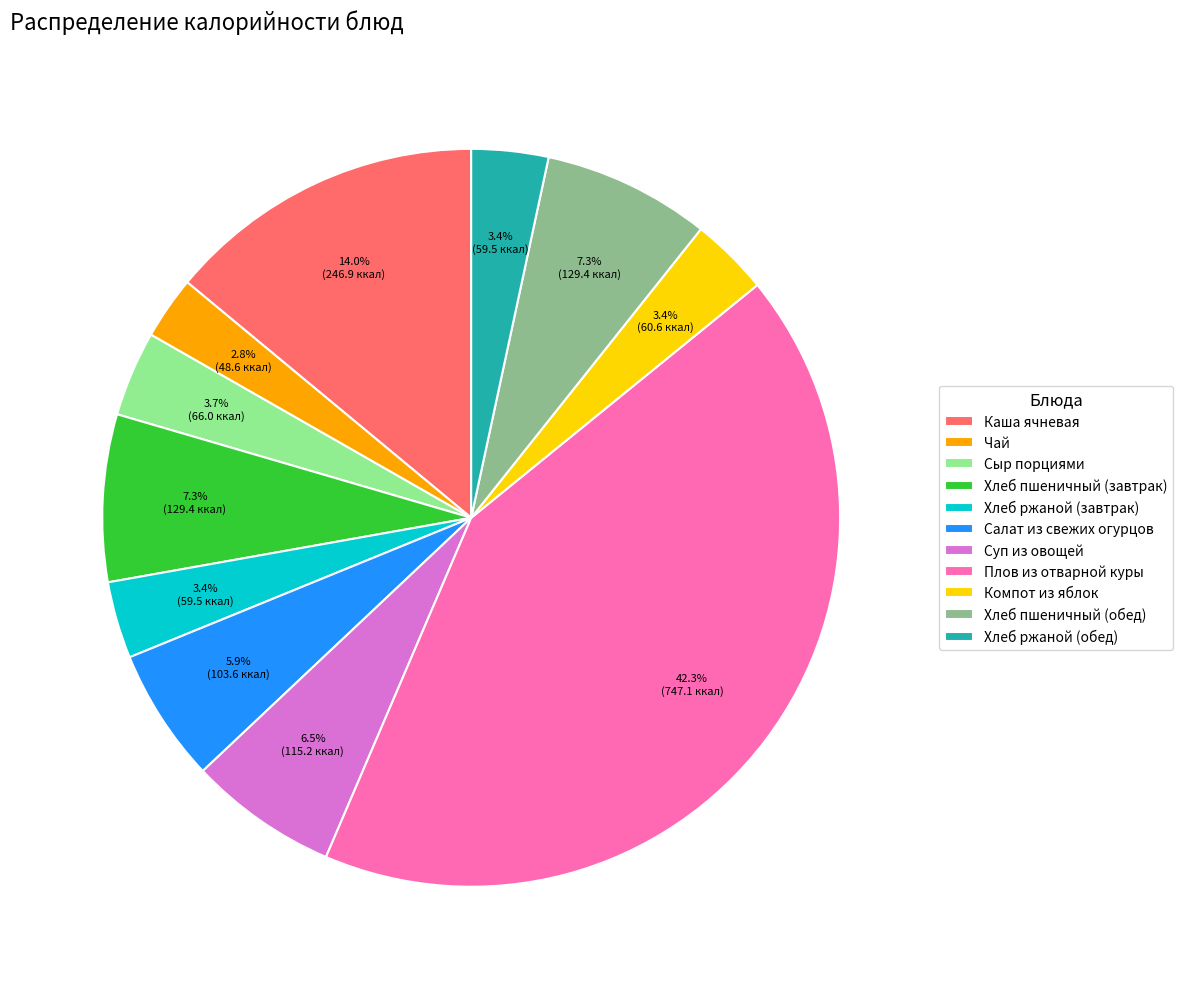

The Суп из овощей slice represents 18% of the pie. True or false?

False